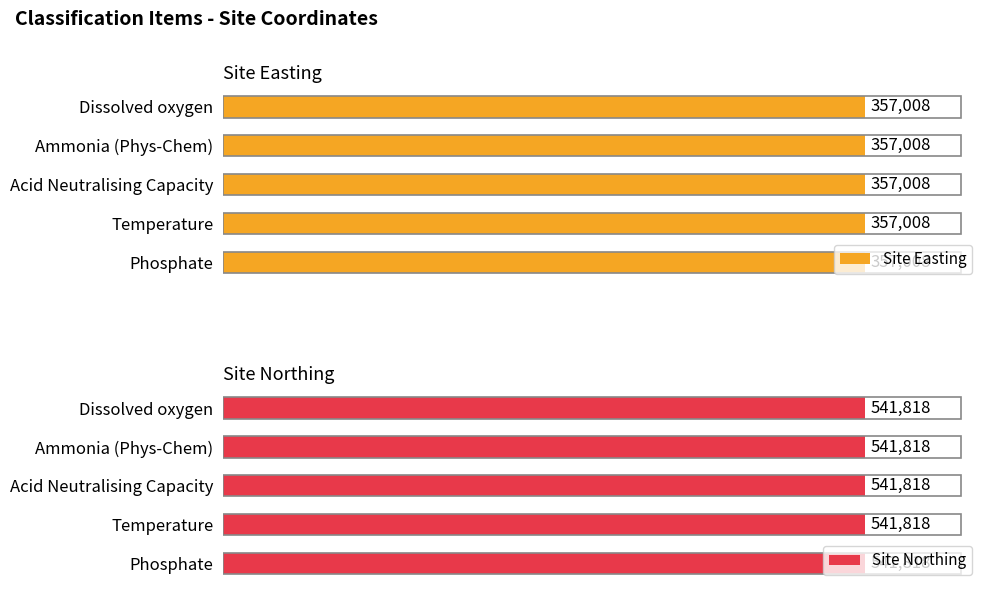

At which category is the sum across all series the highest?

Dissolved oxygen